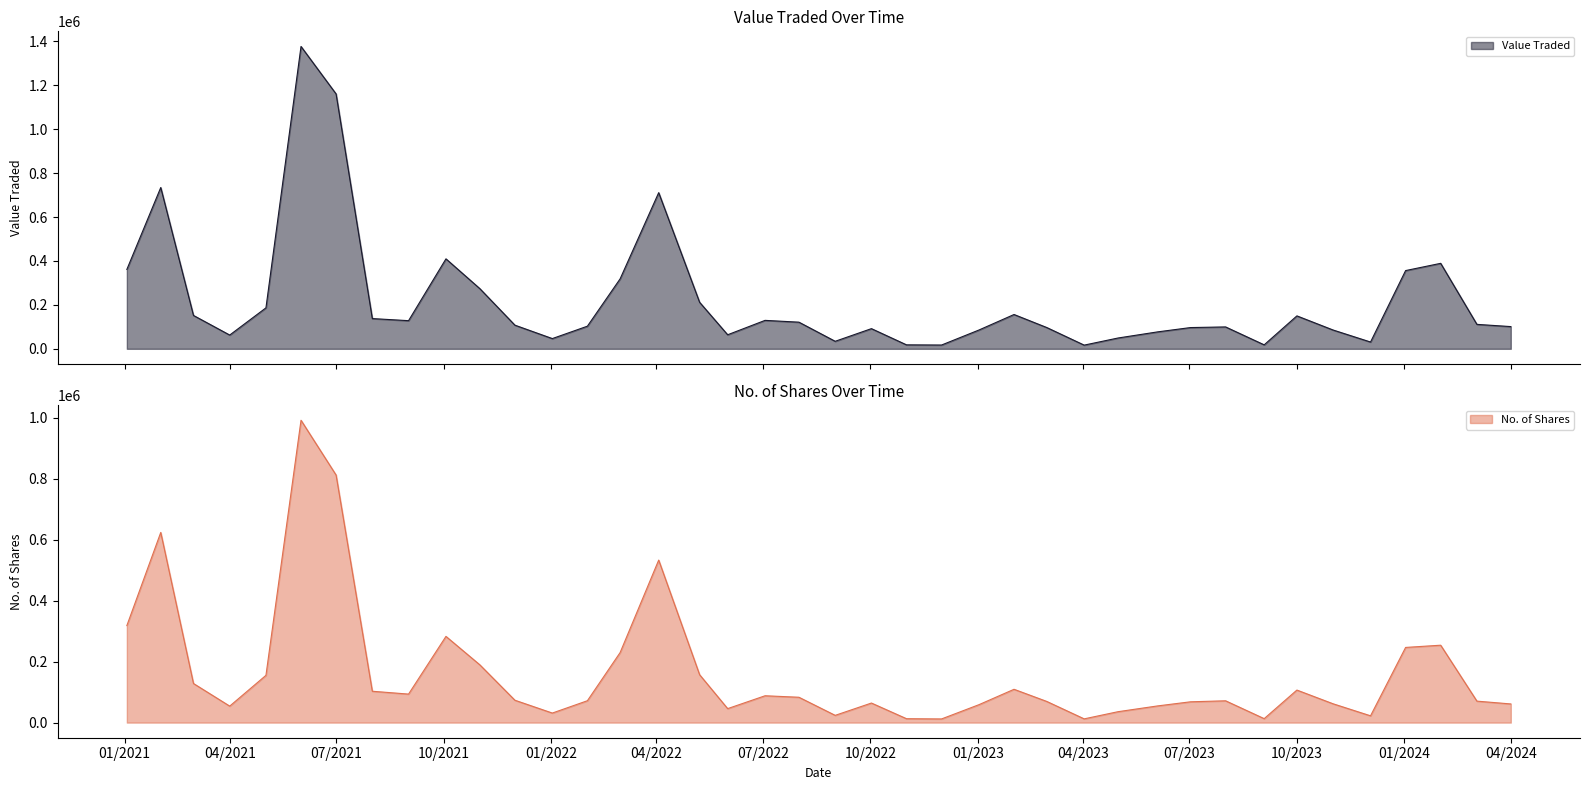

Count the number of categories in the chart.

40